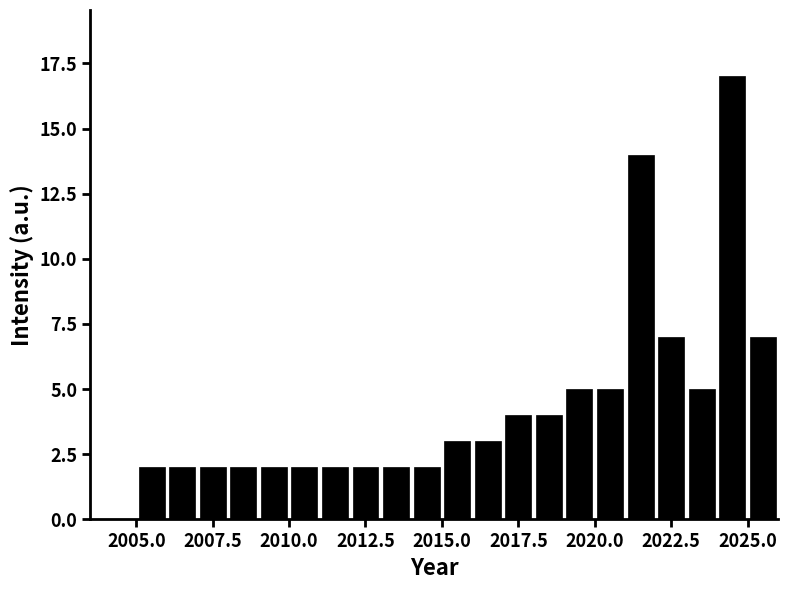

Around what value on the x-axis is the tallest bar? Give the approximate position of its centre, as read against the axis.

2024.5